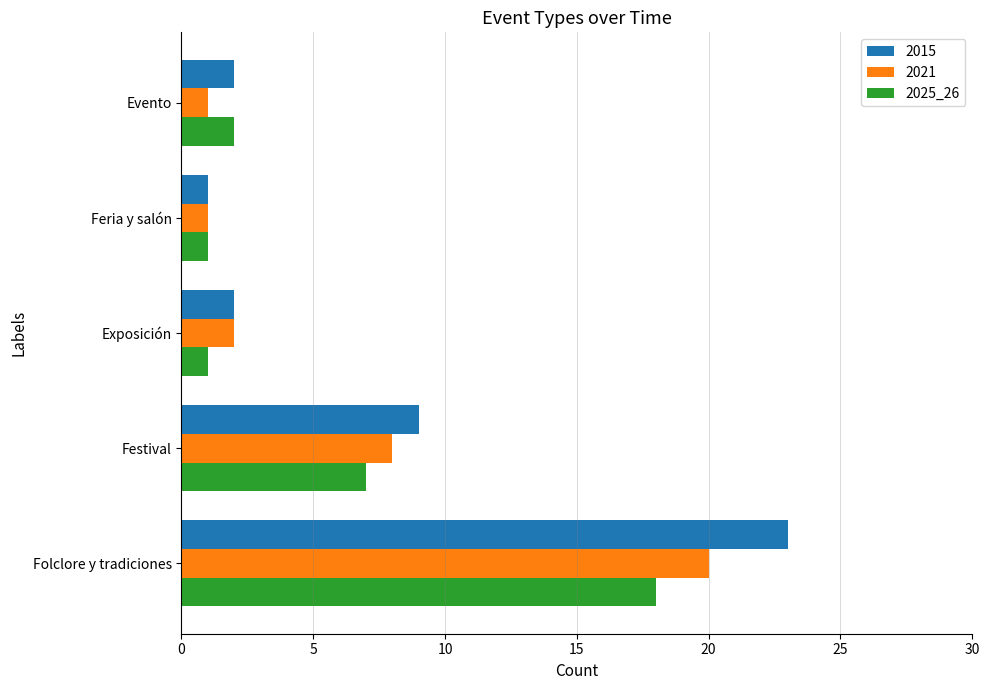

At which category is the sum across all series the highest?

Folclore y tradiciones